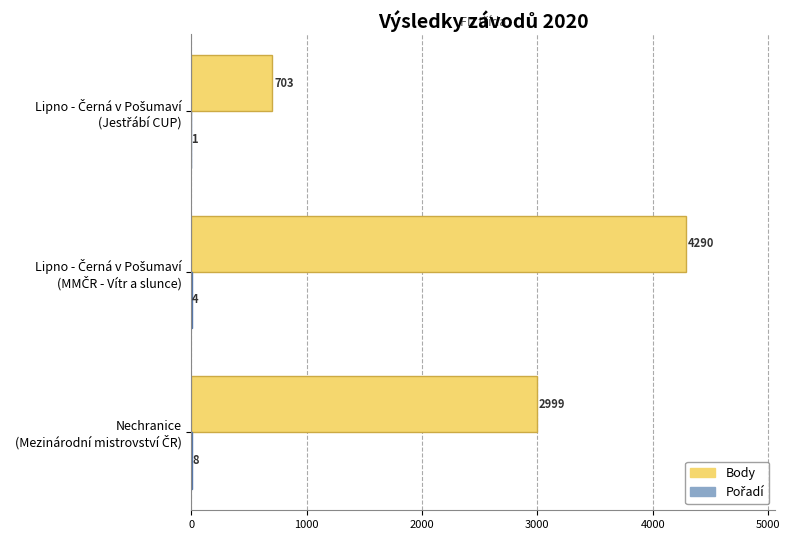

Which series has the widest spread of values?

Body